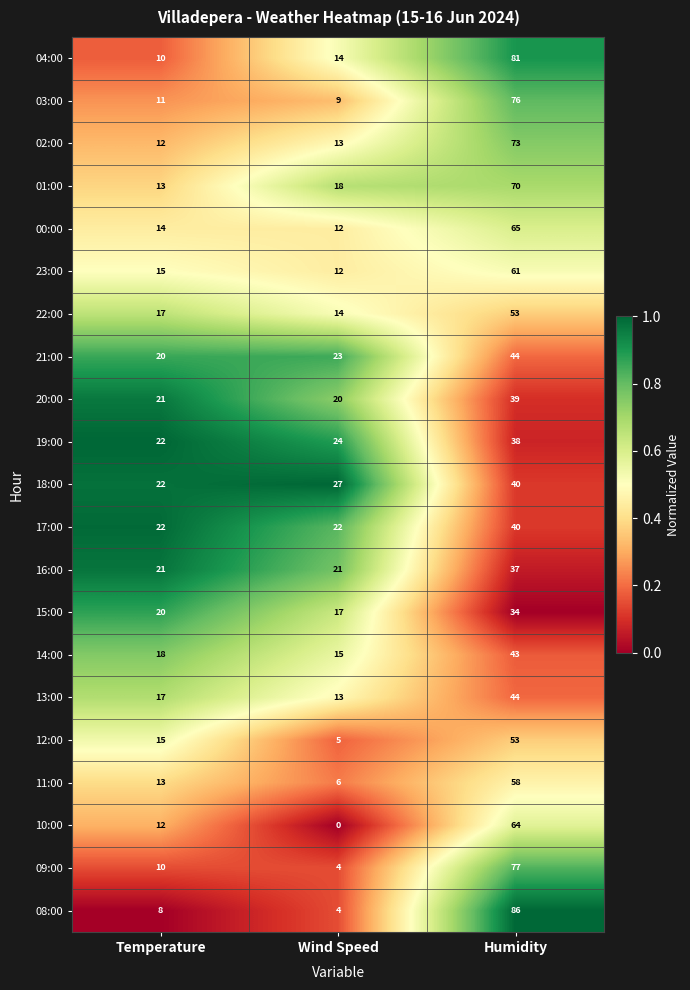

How many categories are shown in the chart?

3